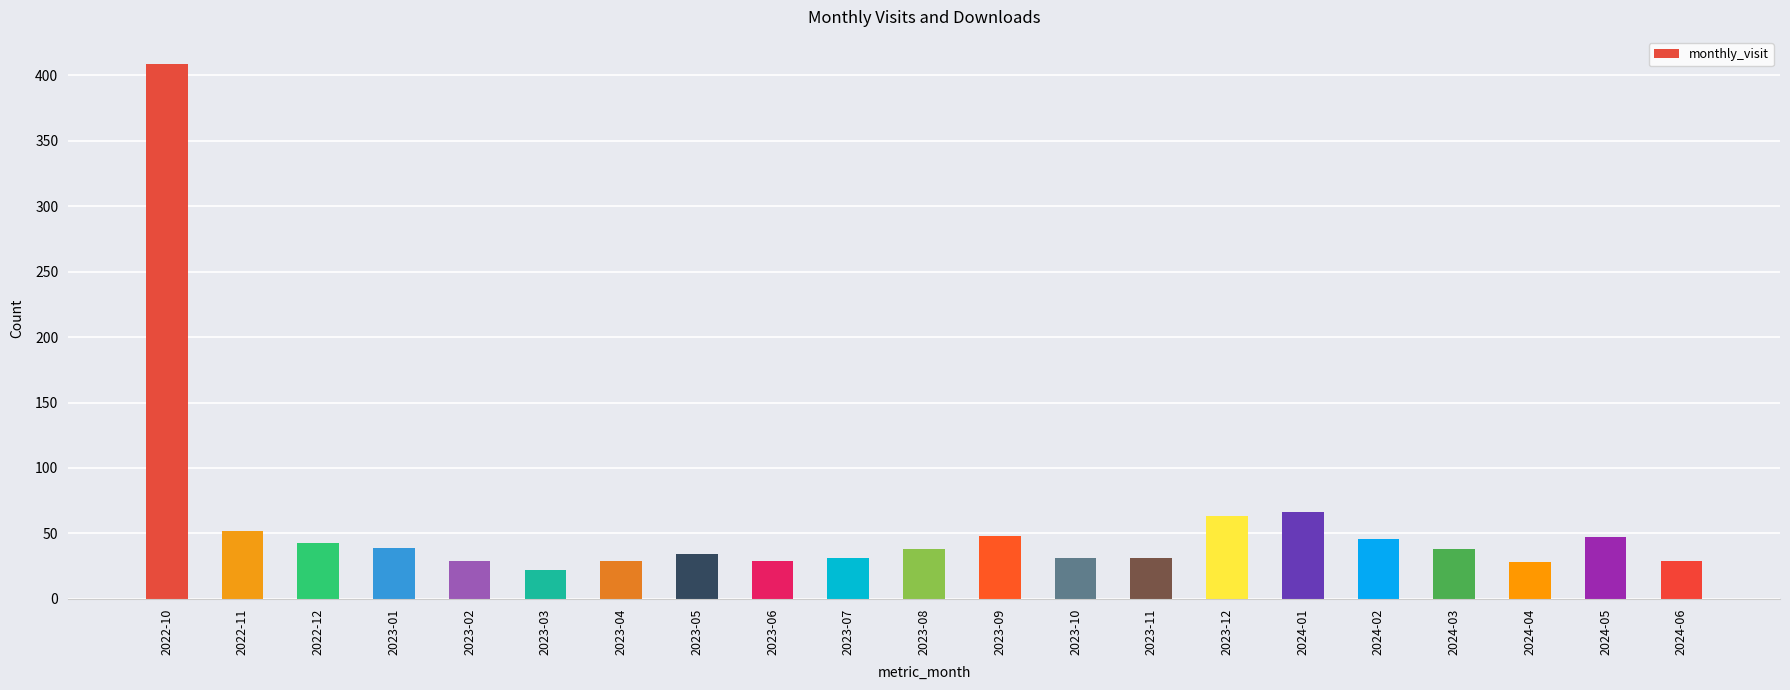

What is the minimum value shown in the chart?

22